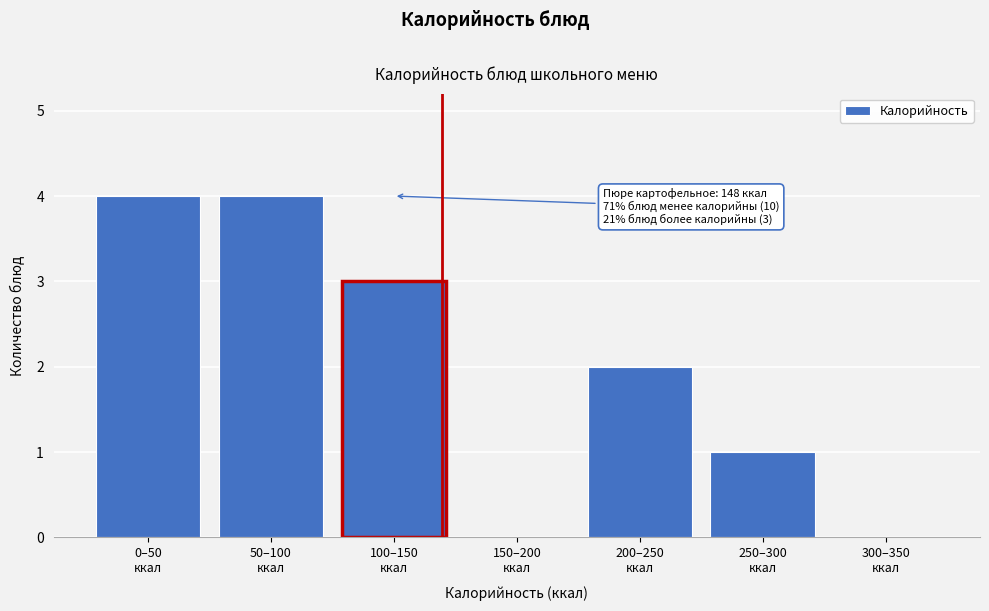

What is the maximum value shown in the chart?

4